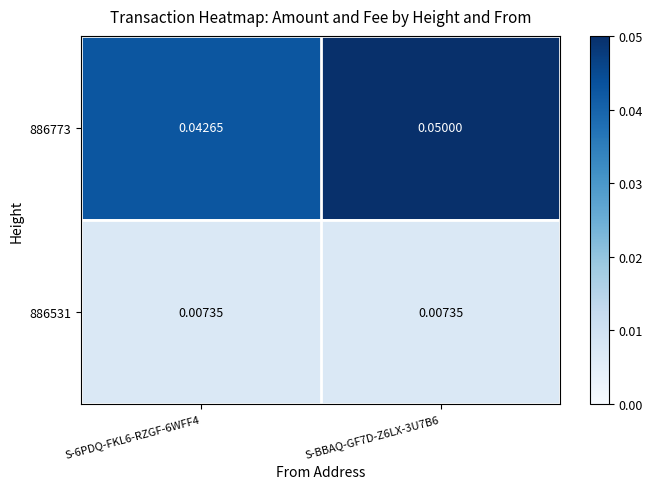

How many categories are shown in the chart?

2